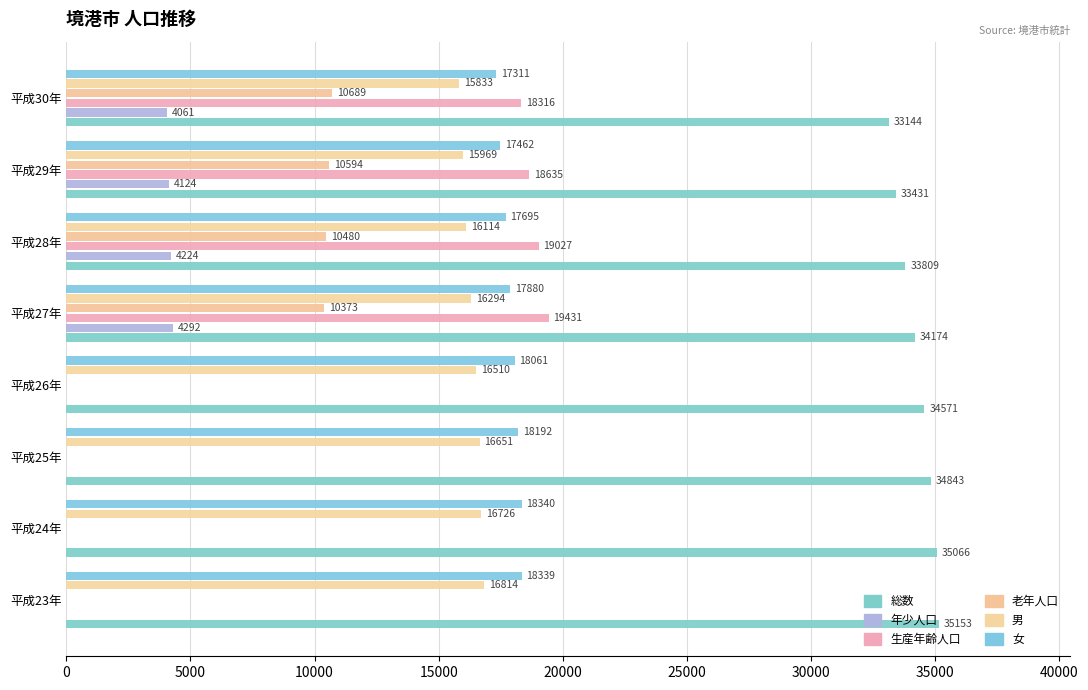

How many positive values does the 老年人口 series have?

4